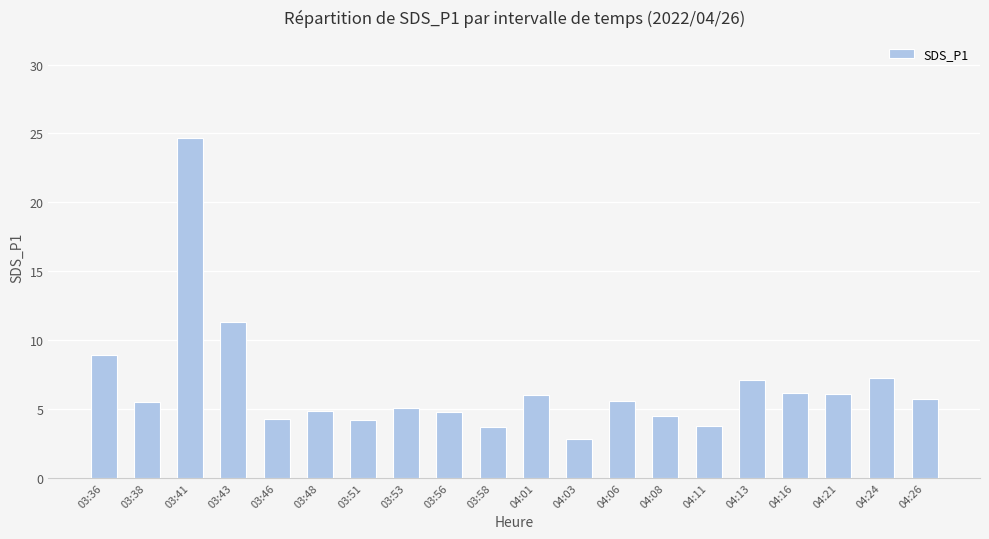

The value at 04:13 is 7.1. True or false?

True